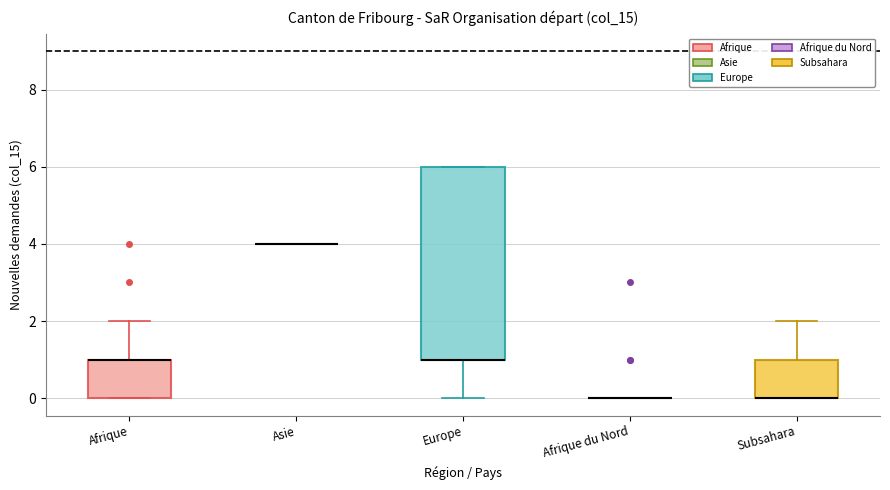

Where does the upper whisker of the box for Subsahara end on the y-axis? The values are not printed on the chart, so give them approximately, as read against the axis.

2